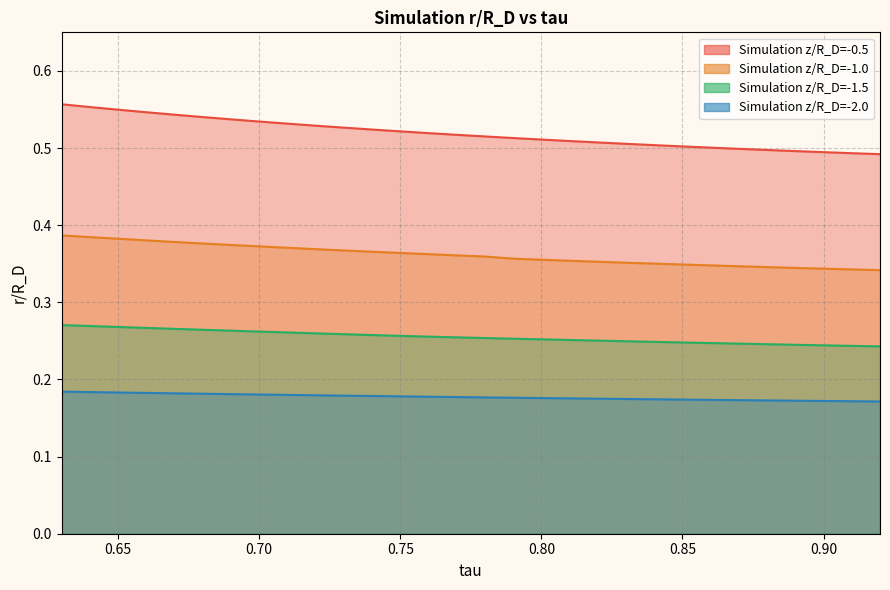

Reading right to left, what are all the values shown in this chart?

Simulation z/R_D=-0.5: 0.5	0.5	0.5	0.5	0.5	0.5	0.5	0.5	0.5	0.5	0.5	0.5	0.5	0.5	0.5	0.5	0.5	0.5	0.5	0.5	0.5	0.5	0.5	0.5	0.5	0.5	0.5	0.5	0.6	0.6
Simulation z/R_D=-1.0: 0.3	0.3	0.3	0.3	0.3	0.3	0.3	0.3	0.4	0.4	0.4	0.4	0.4	0.4	0.4	0.4	0.4	0.4	0.4	0.4	0.4	0.4	0.4	0.4	0.4	0.4	0.4	0.4	0.4	0.4
Simulation z/R_D=-1.5: 0.2	0.2	0.2	0.2	0.2	0.2	0.2	0.2	0.2	0.2	0.3	0.3	0.3	0.3	0.3	0.3	0.3	0.3	0.3	0.3	0.3	0.3	0.3	0.3	0.3	0.3	0.3	0.3	0.3	0.3
Simulation z/R_D=-2.0: 0.2	0.2	0.2	0.2	0.2	0.2	0.2	0.2	0.2	0.2	0.2	0.2	0.2	0.2	0.2	0.2	0.2	0.2	0.2	0.2	0.2	0.2	0.2	0.2	0.2	0.2	0.2	0.2	0.2	0.2